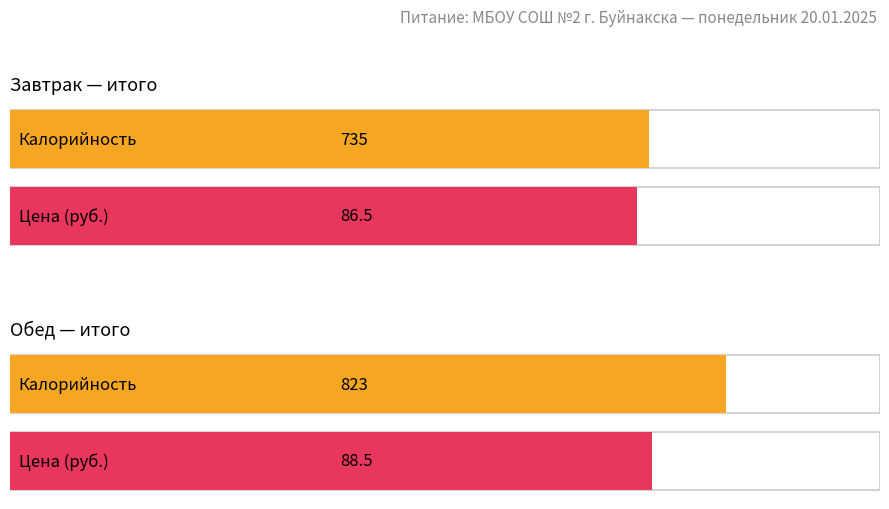

Is the value of Завтрак at Калорийность greater than the value of Обед at Цена?

Yes